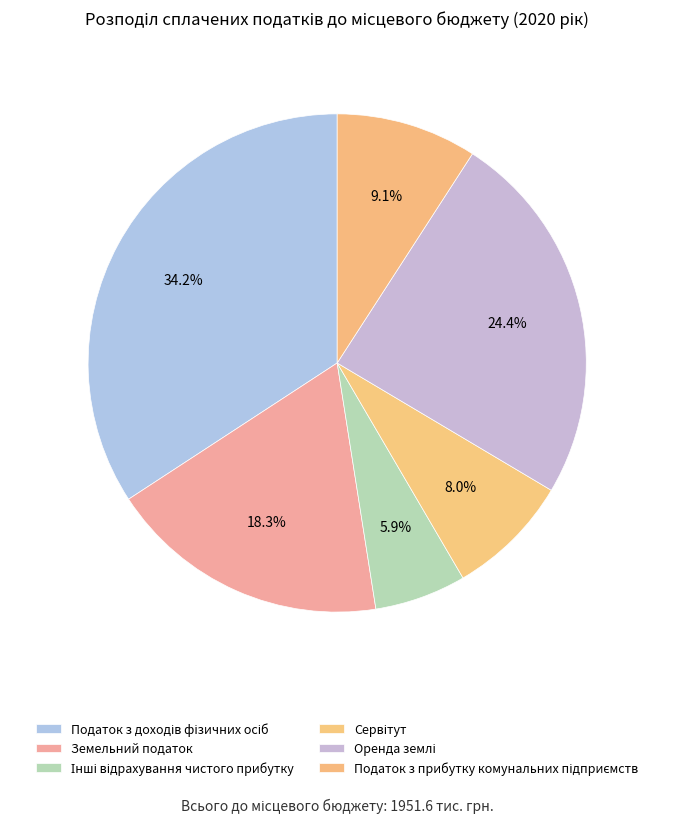

How many slices are in this pie chart?

6